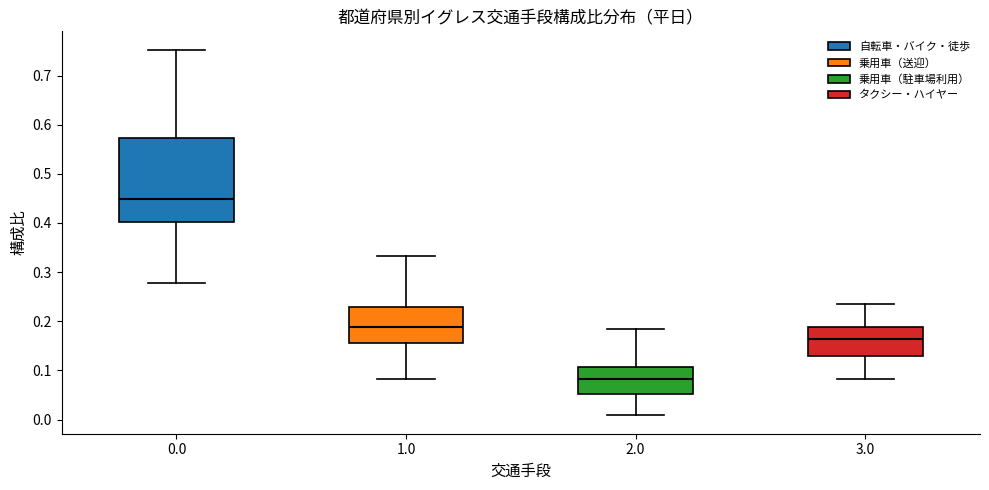

Reading left to right, transcribe this box plot: for each box, give where its median line is, the range the box spans, and where its two whiskers end, as read against the y-axis. The values are not printed on the chart, so give them approximately, as read against the axis.

0.0: median 0.45, box 0.40 to 0.57, whiskers 0.28 to 0.75
1.0: median 0.19, box 0.16 to 0.23, whiskers 0.08 to 0.33
2.0: median 0.08, box 0.05 to 0.11, whiskers 0.01 to 0.19
3.0: median 0.16, box 0.13 to 0.19, whiskers 0.08 to 0.24